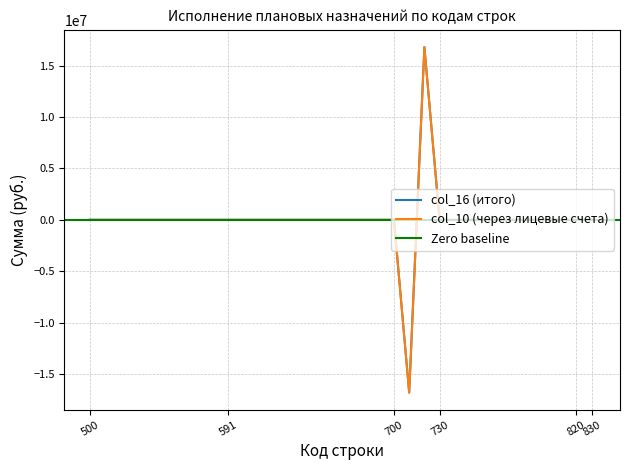

What is the difference between the maximum and minimum values in the col_16 (итого) series?

33629876.8